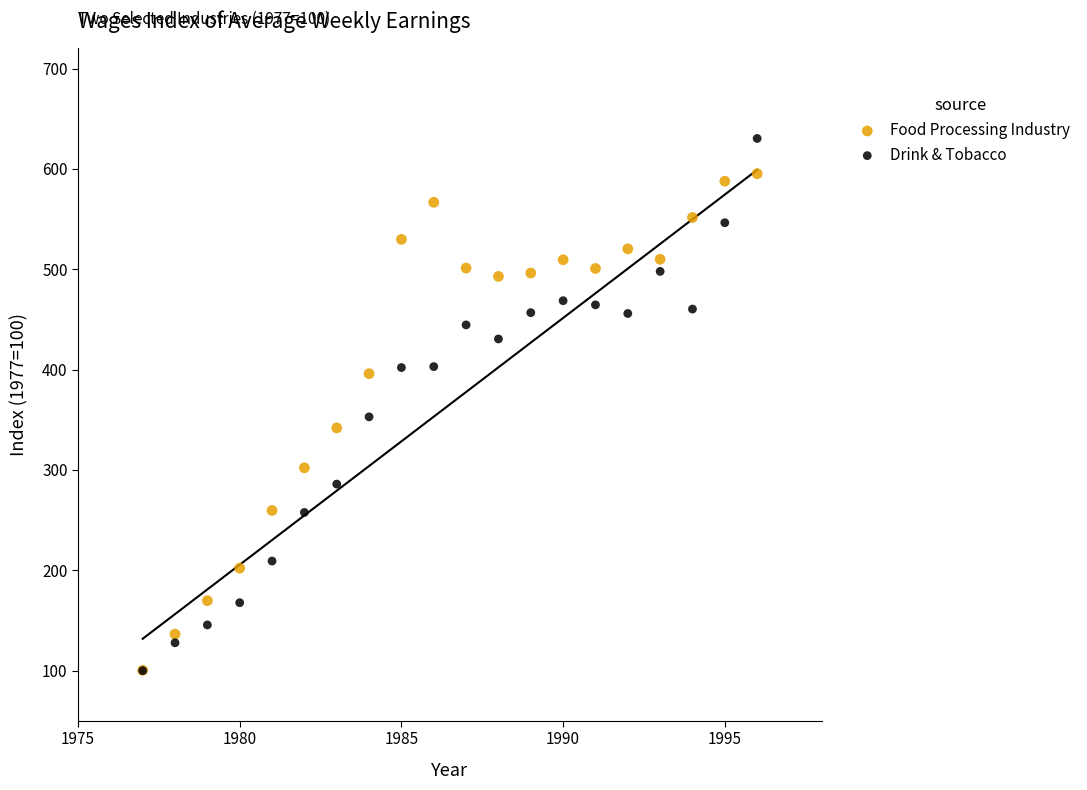

Which series reaches the maximum Y coordinate?

Drink & Tobacco